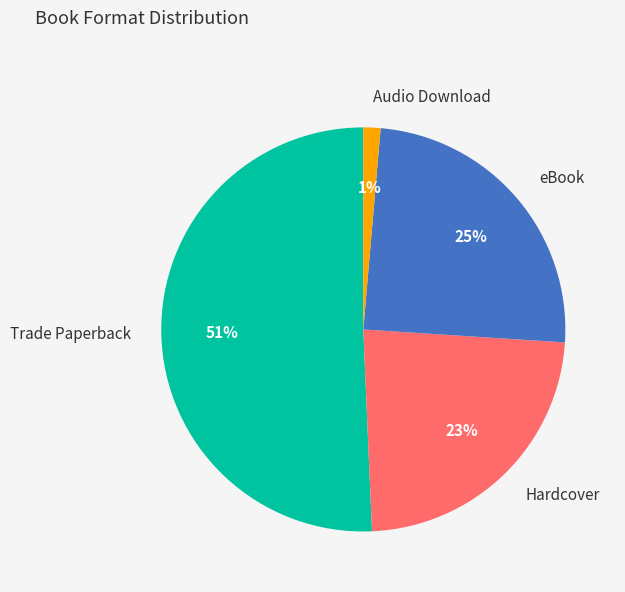

Which slice is the largest?

Trade Paperback